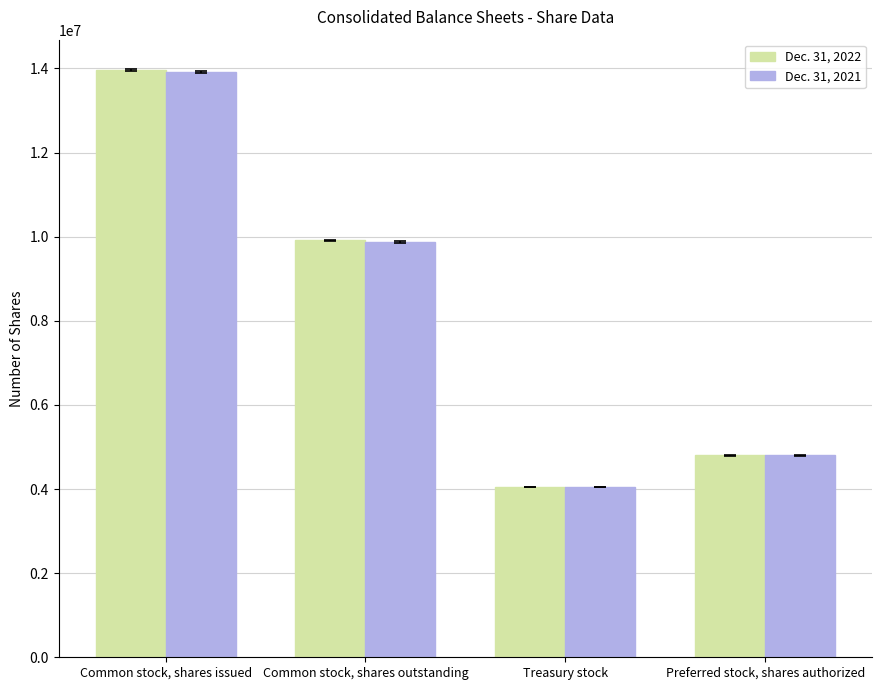

Rank the categories by Dec. 31, 2021 value from highest to lowest.

Common stock, shares issued, Common stock, shares outstanding, Preferred stock, shares authorized, Treasury stock